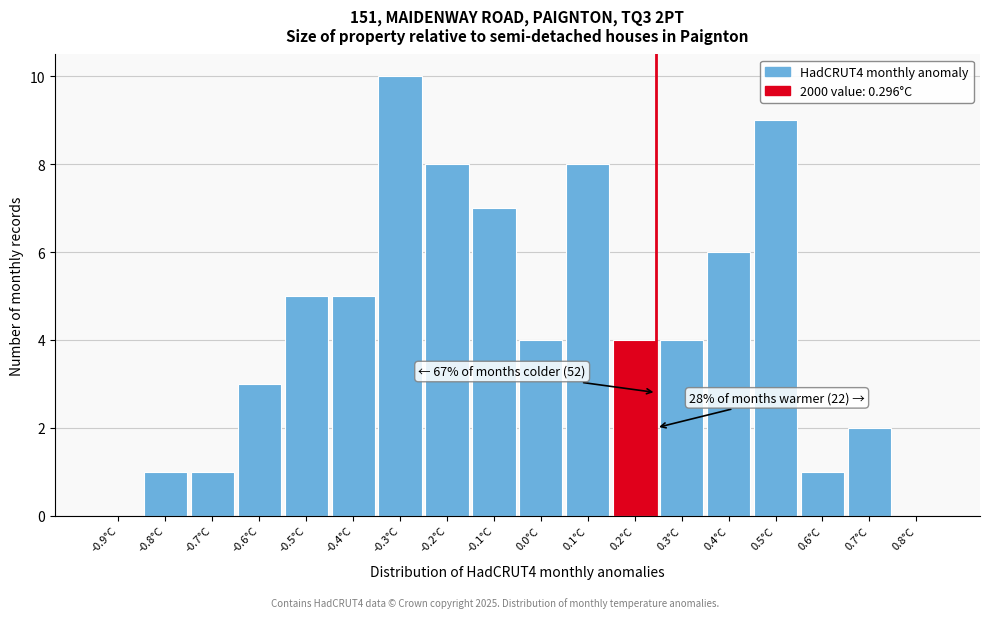

Reading left to right, list all the values displayed in this chart.

-0.9°C=0	-0.8°C=1	-0.7°C=1	-0.6°C=3	-0.5°C=5	-0.4°C=5	-0.3°C=10	-0.2°C=8	-0.1°C=7	0.0°C=4	0.1°C=8	0.2°C=4	0.3°C=4	0.4°C=6	0.5°C=9	0.6°C=1	0.7°C=2	0.8°C=0